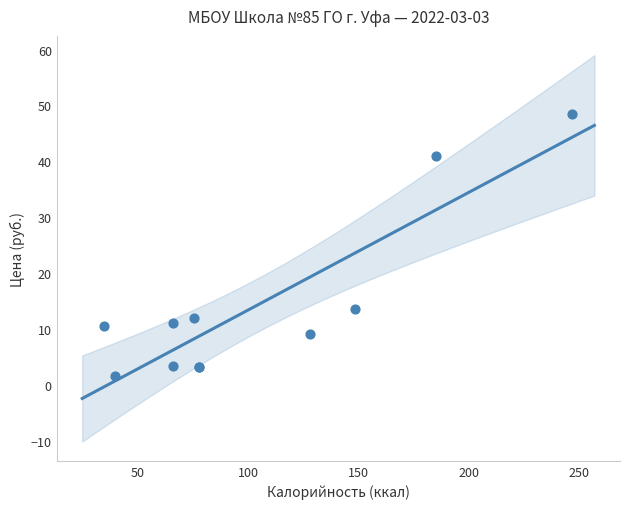

What Y value in the scatter plot is closest to 25?

13.6